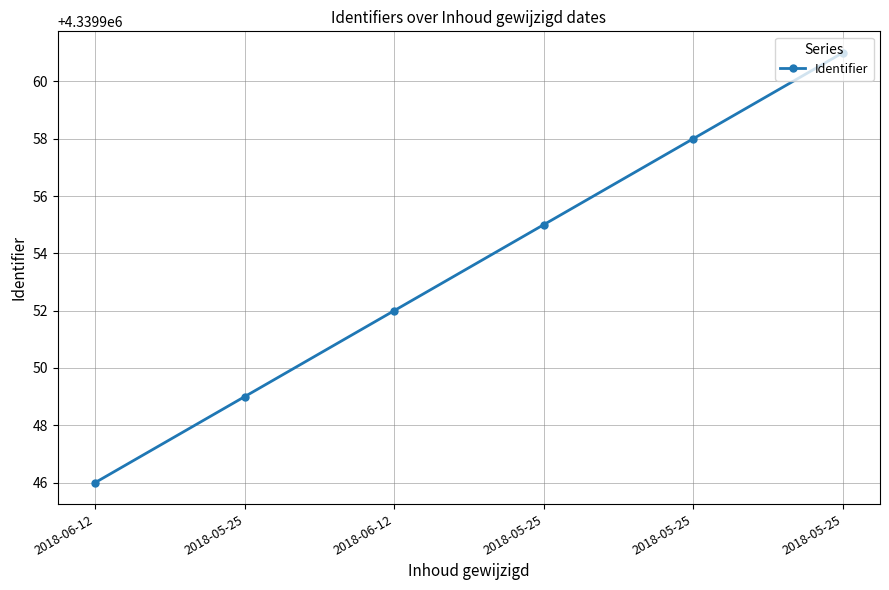

How many lines are shown in the chart?

1